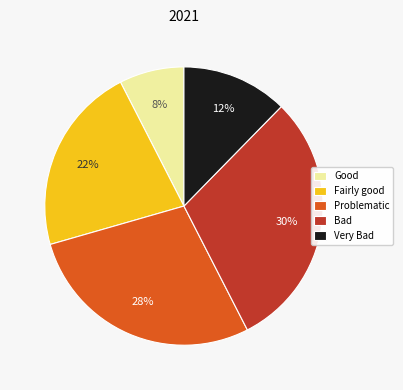

What percentage is the Problematic slice, to the nearest percent?

28%